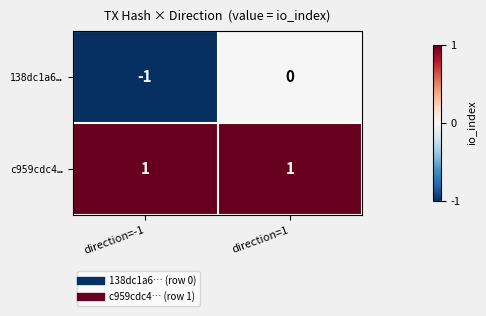

List the series in order of their peak value, highest first.

c959cdc4…, 138dc1a6…